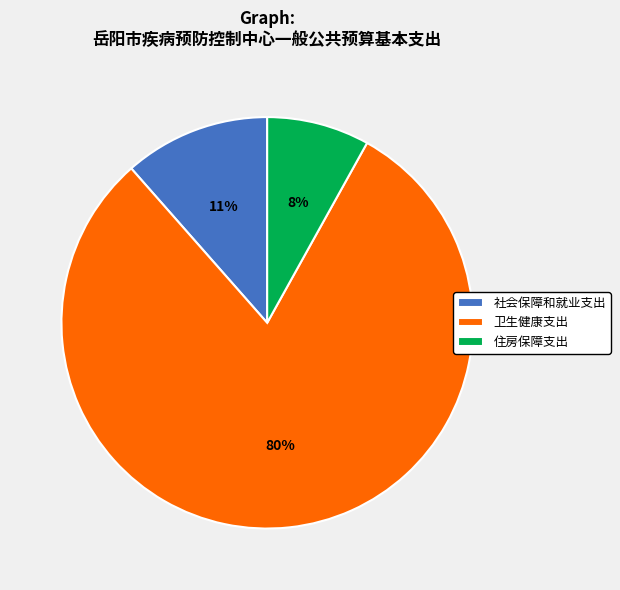

What is the largest slice in the pie chart?

卫生健康支出